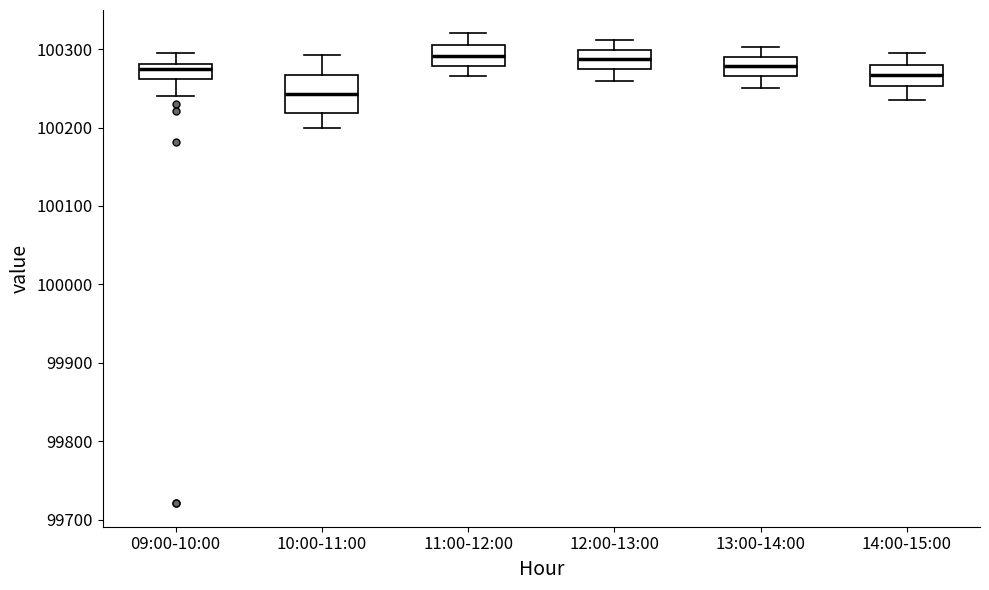

Where is the upper edge of the box for 13:00-14:00 on the y-axis? The values are not printed on the chart, so give them approximately, as read against the axis.

100290